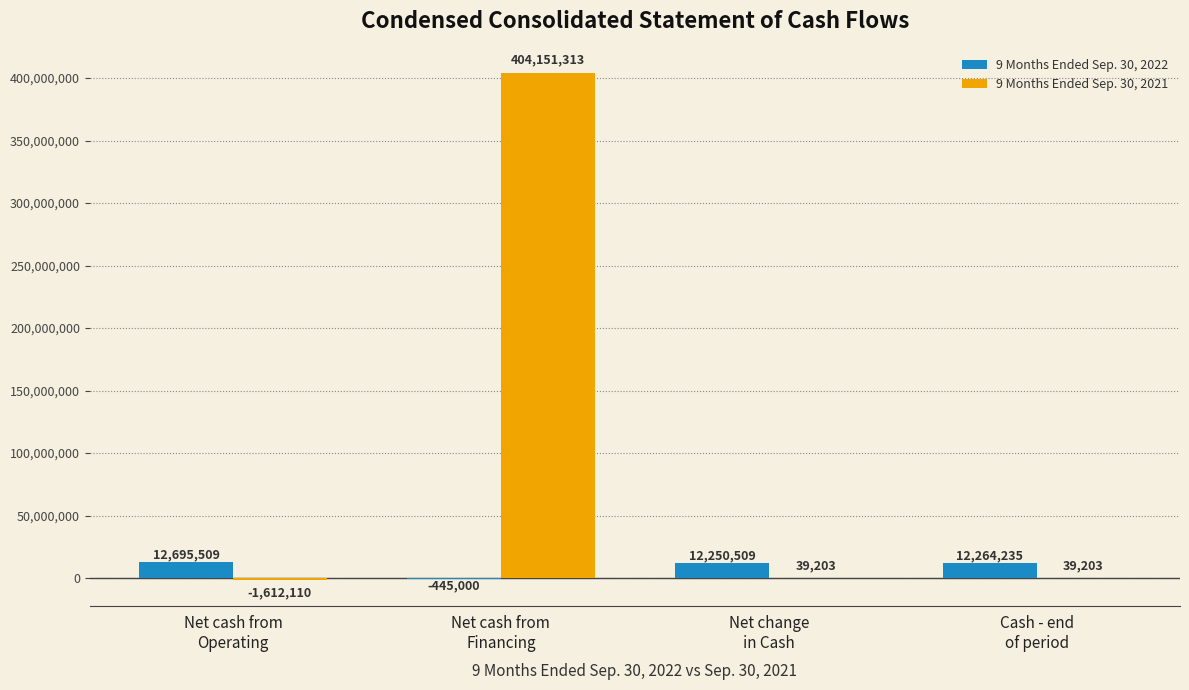

Reading left to right, list all the values displayed in this chart.

9 Months Ended Sep. 30, 2022: 12695509	-445000	12250509	12264235
9 Months Ended Sep. 30, 2021: -1612110	404151313	39203	39203